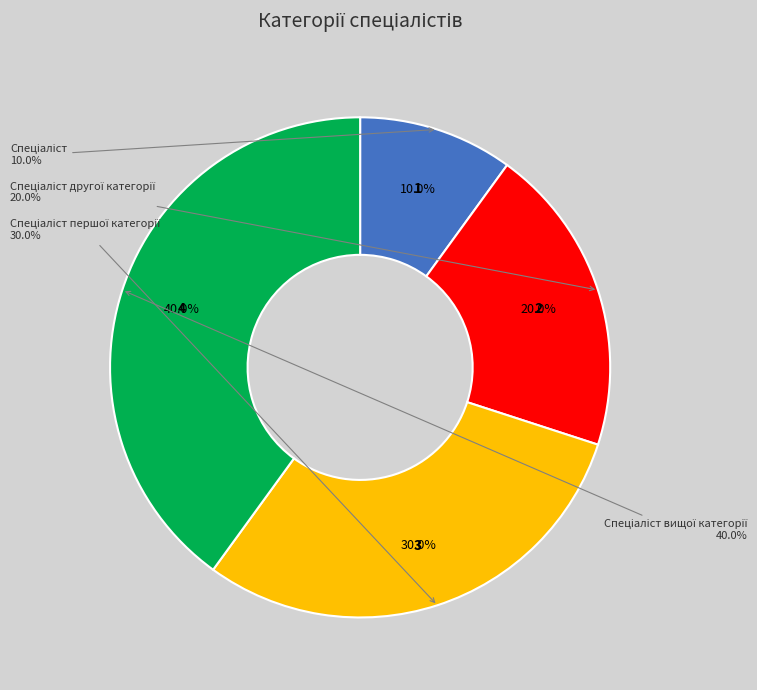

Which slice is the smallest?

Спеціаліст